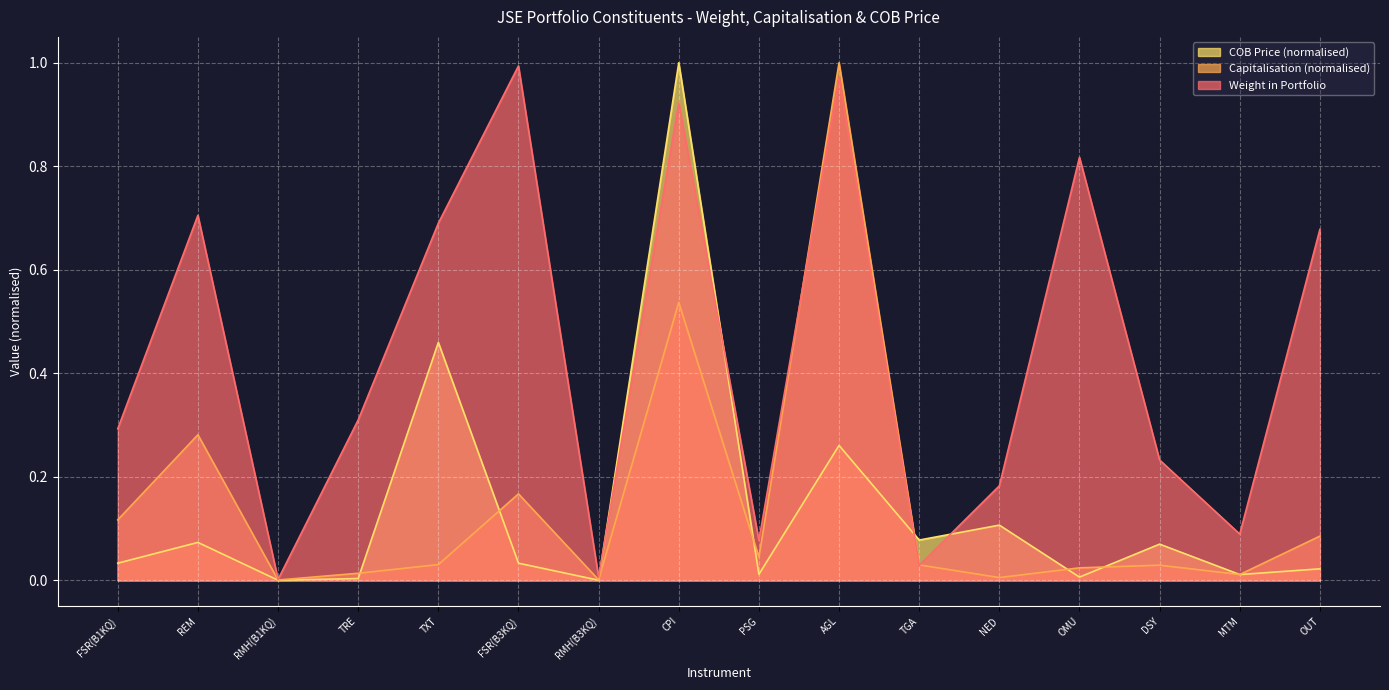

What is the greatest value displayed?

1.0